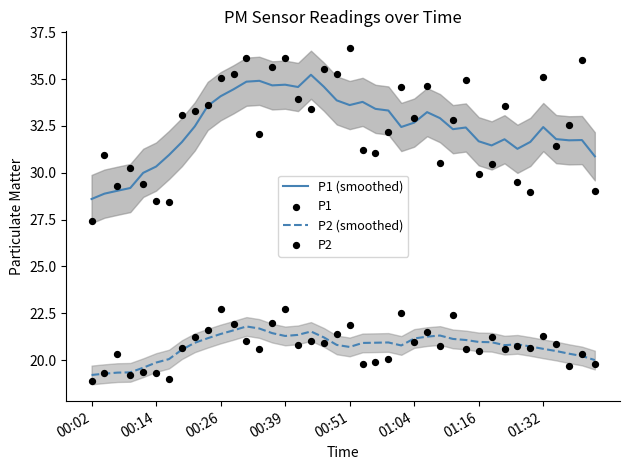

What are all the series names shown in the legend?

P1 (smoothed), P2 (smoothed), P1, P2